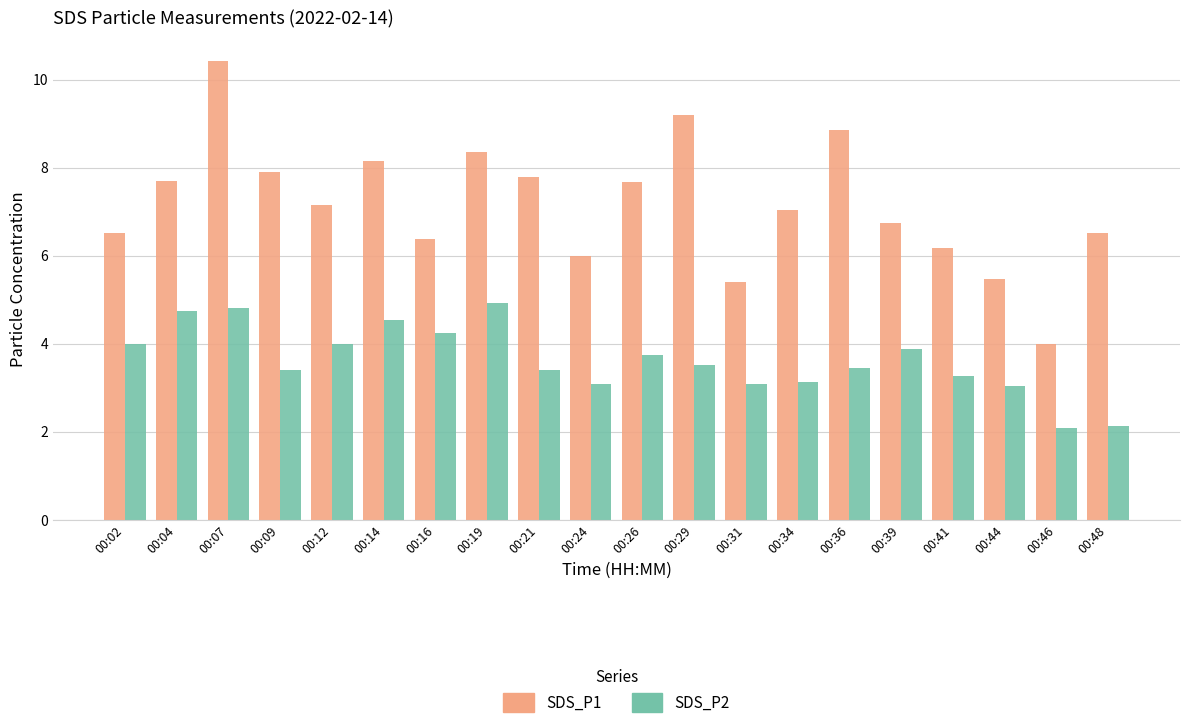

Are the bars horizontal?

No